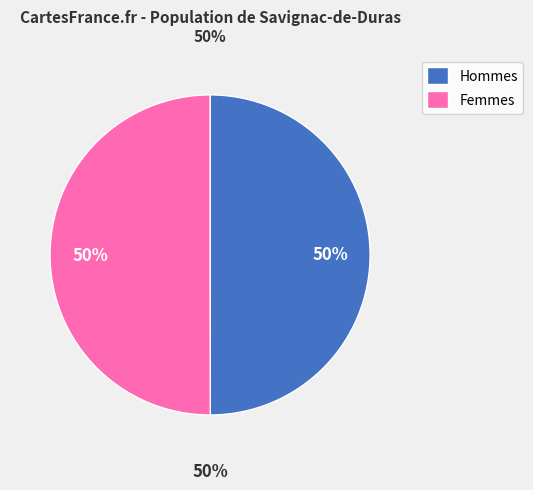

Rank the series at 11 from lowest to highest value.

Femmes, Hommes